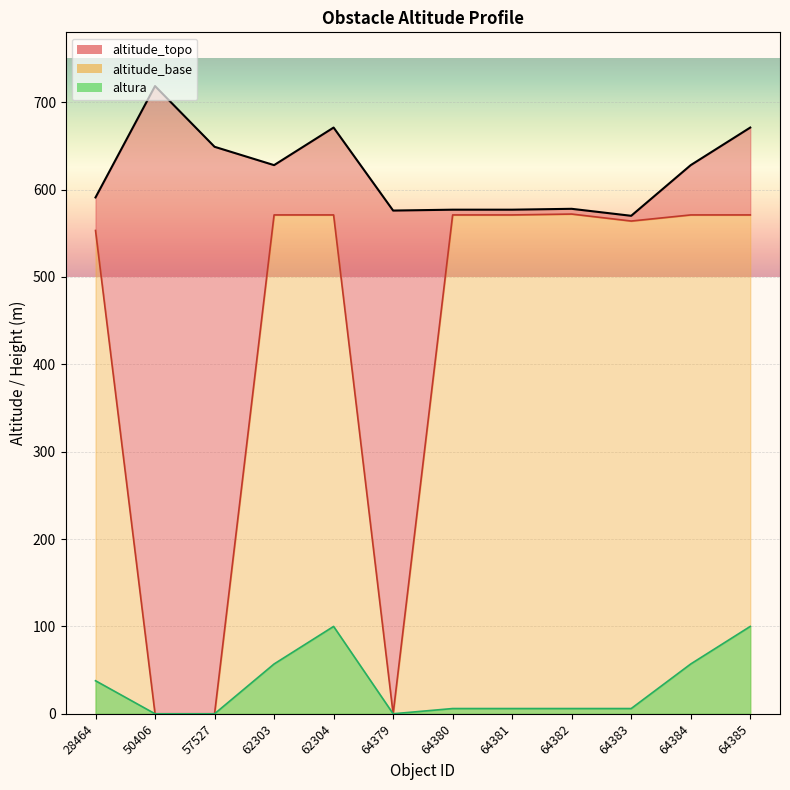

At which category is the sum across all series the highest?

62304